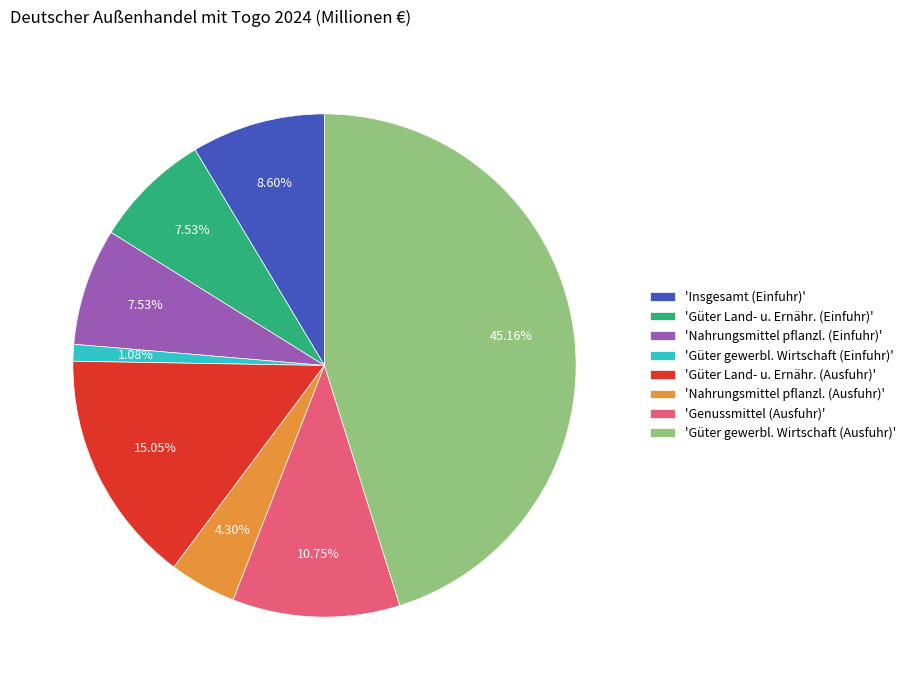

What is the largest slice in the pie chart?

'Güter gewerbl. Wirtschaft (Ausfuhr)'